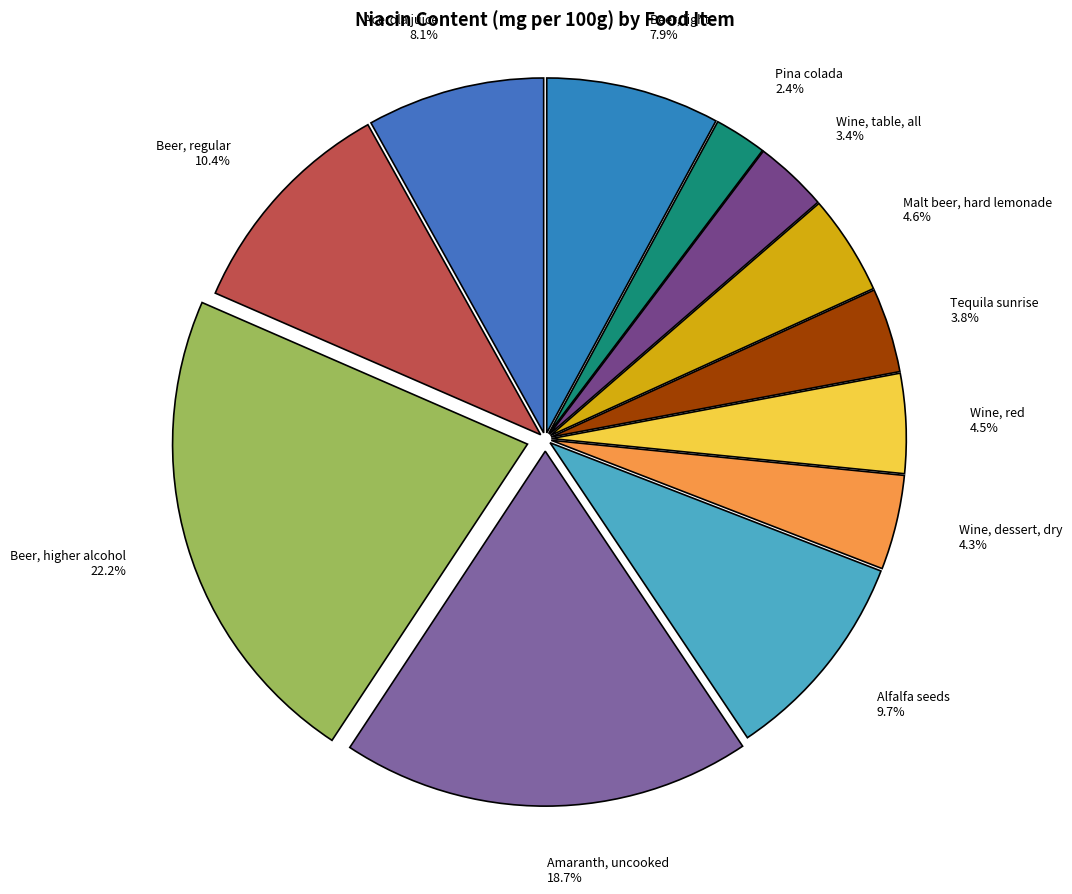

Rank the categories by value from highest to lowest.

Beer, higher alcohol, Amaranth, uncooked, Beer, regular, Alfalfa seeds, Acerola juice, Beer, light, Malt beer, hard lemonade, Wine, red, Wine, dessert, dry, Tequila sunrise, Wine, table, all, Pina colada